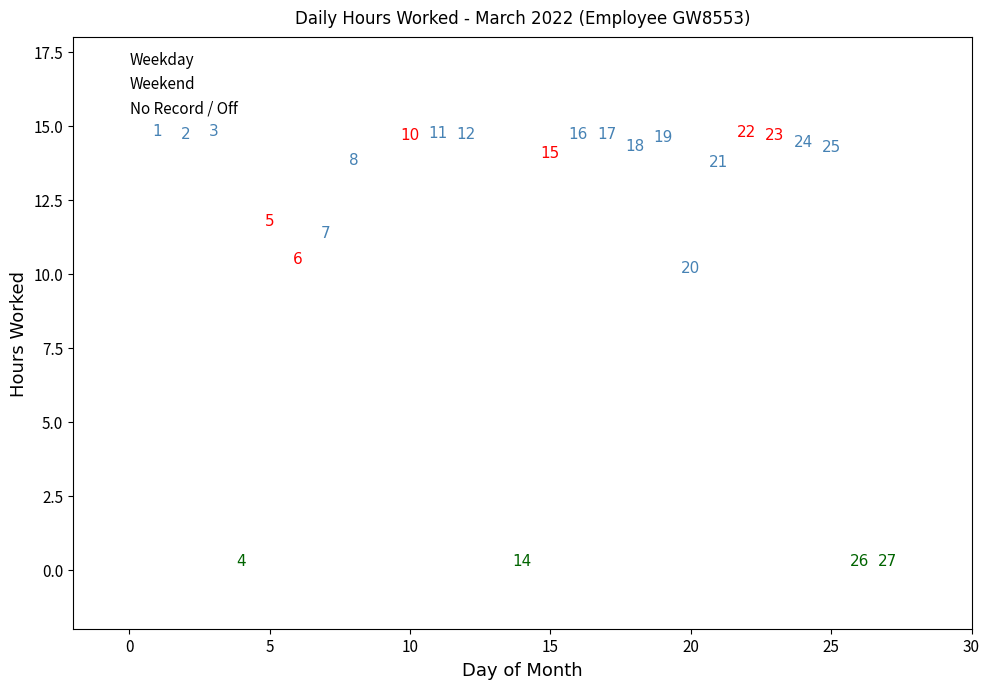

What are all the series names shown in the legend?

Weekday, Weekend, No Record / Off